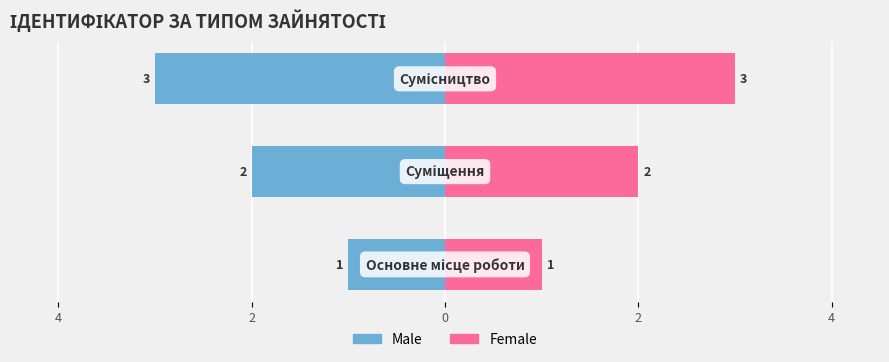

Are the bars grouped side by side (vs. stacked)?

Yes